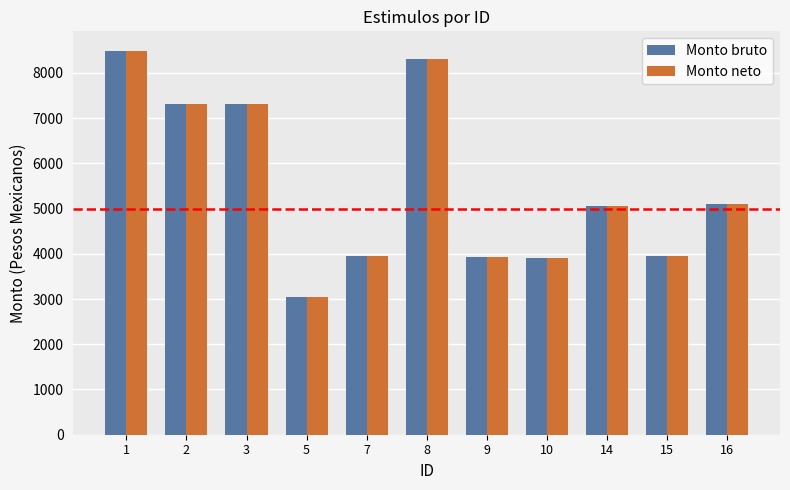

What are all the series names shown in the legend?

Monto bruto, Monto neto